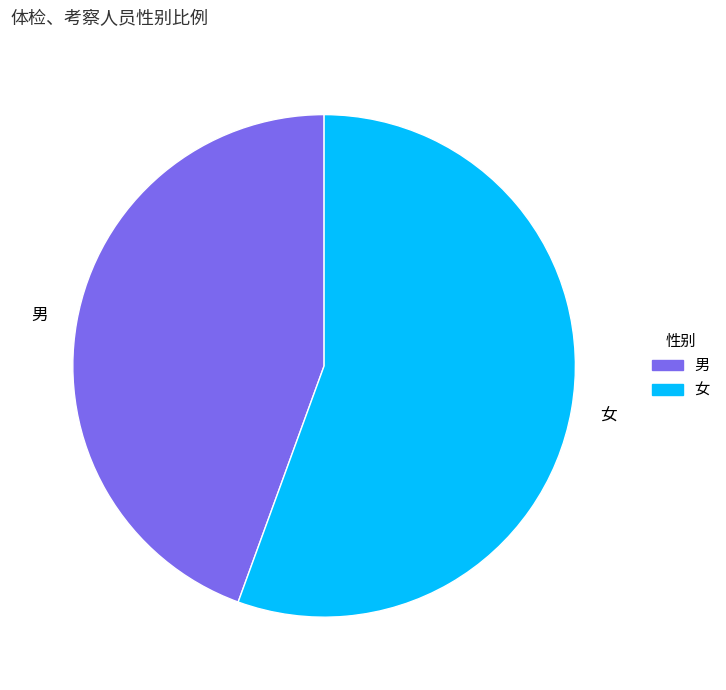

The 女 slice represents 56% of the pie. True or false?

True